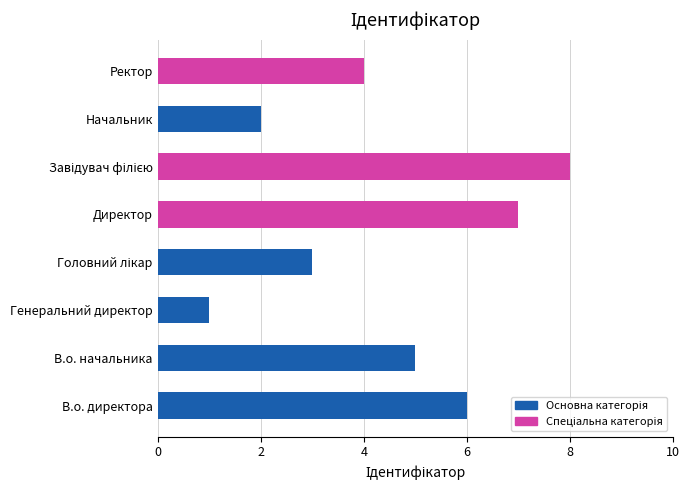

What is the greatest value displayed?

8